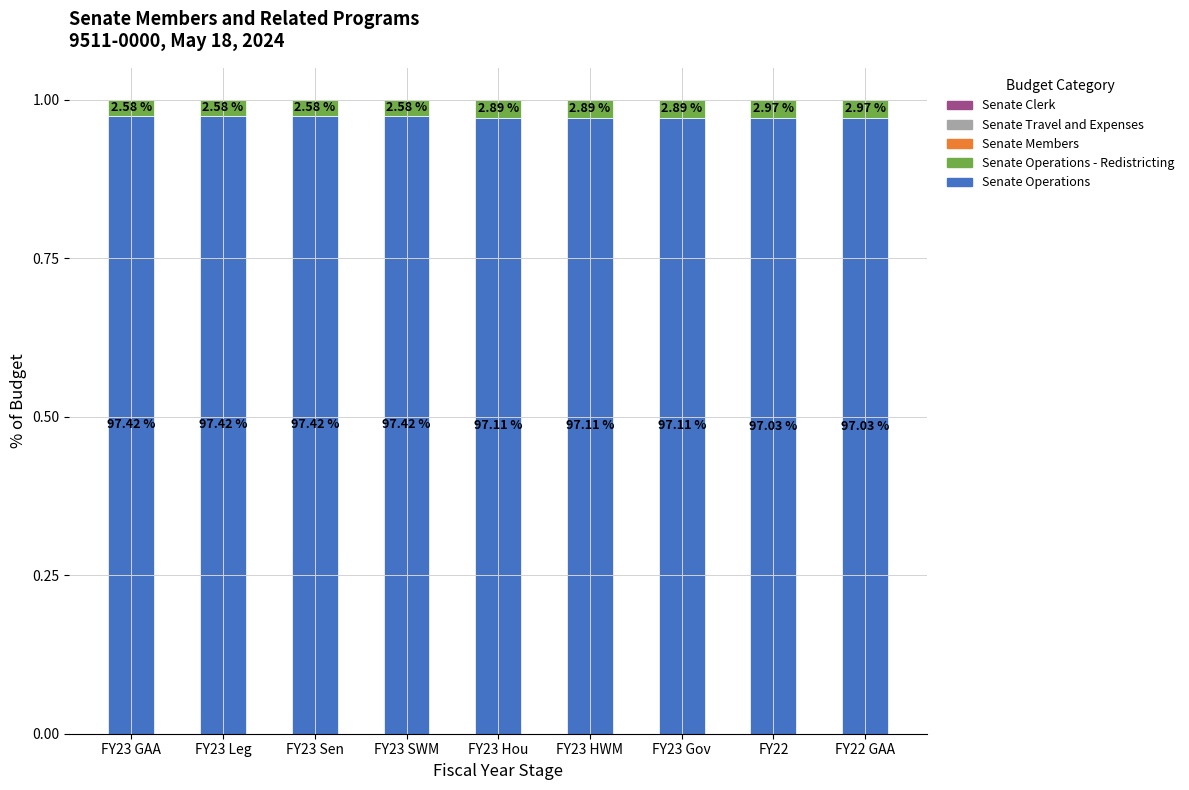

Are the bars grouped side by side (vs. stacked)?

No